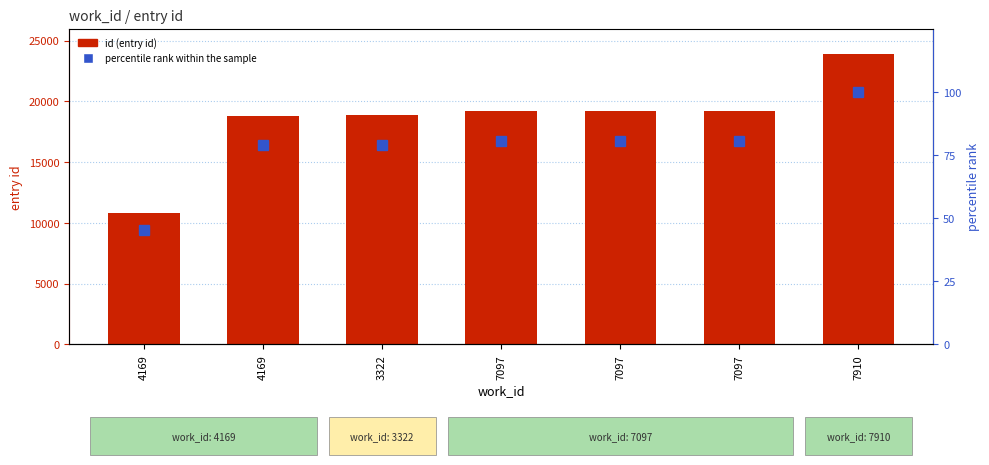

Between 3322 and 7097, which series saw the biggest shift?

id (entry id)